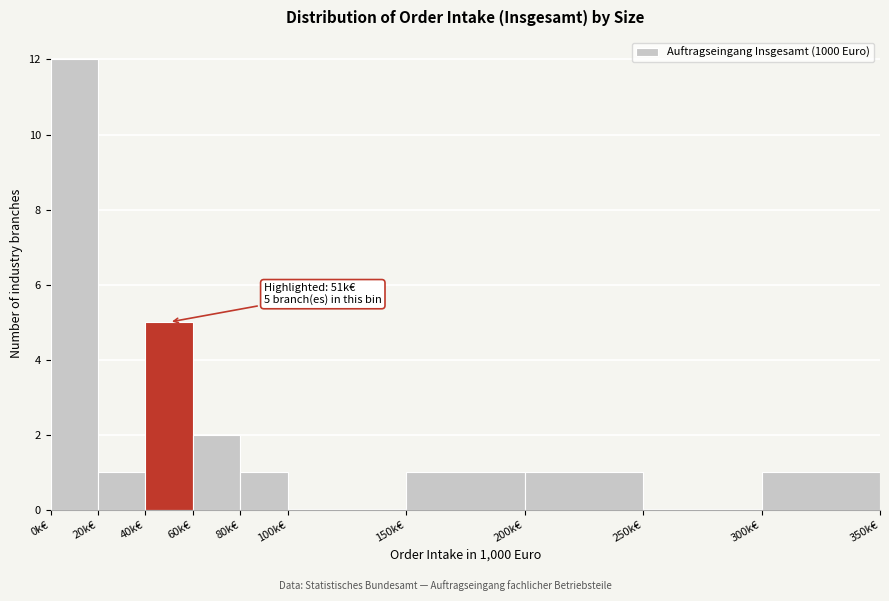

Reading right to left, transcribe all the data shown in this chart.

300k€=1	250k€=0	200k€=1	150k€=1	100k€=0	80k€=1	60k€=2	40k€=5	20k€=1	0k€=12